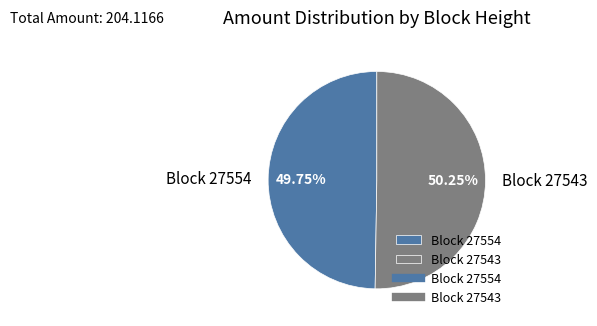

What is the ratio of the value at Block 27554 to the value at Block 27543?

1.0